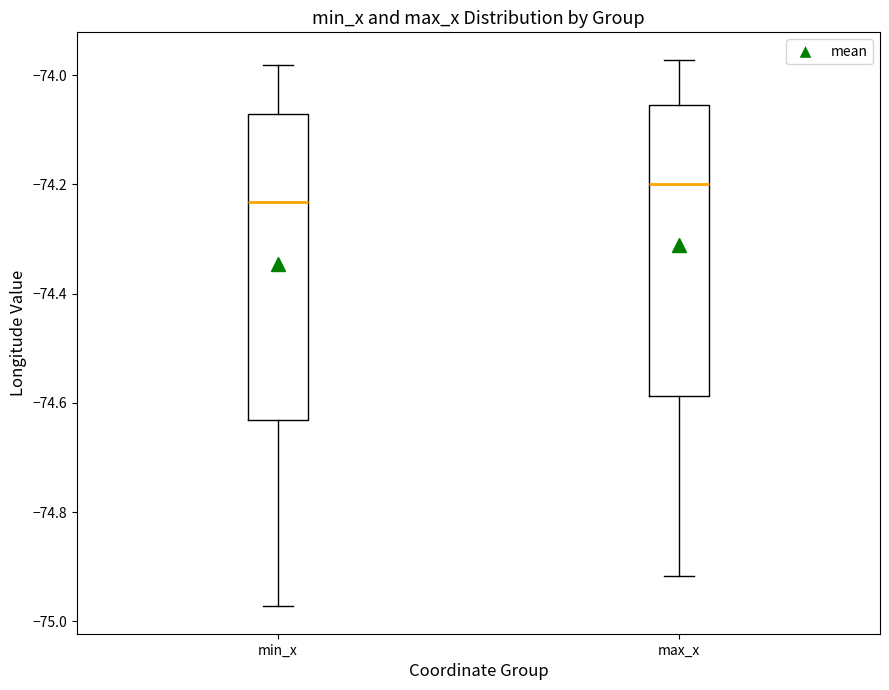

Reading left to right, read every box against the y-axis: the position of its median line, the range the box covers, and the ends of its whiskers. The values are not printed on the chart, so give them approximately, as read against the axis.

min_x: median -74.24, box -74.64 to -74.08, whiskers -74.98 to -73.98
max_x: median -74.20, box -74.58 to -74.06, whiskers -74.92 to -73.98